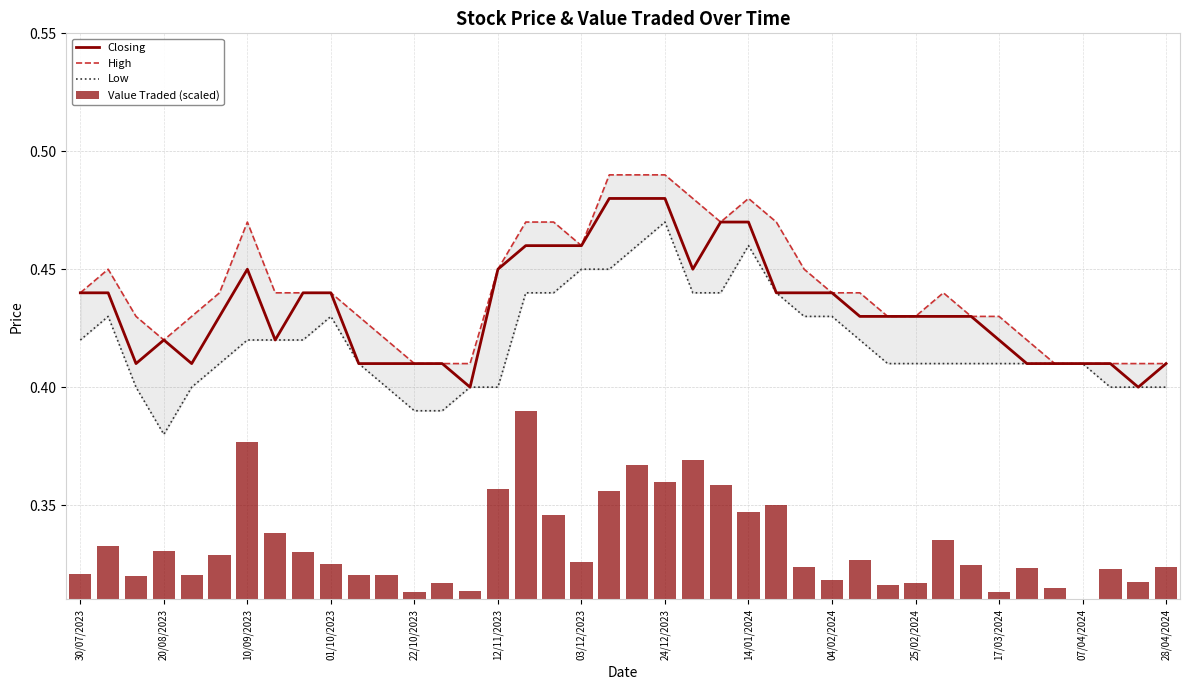

True or false: Closing has a value of 0.6 at 03/12/2023.

False